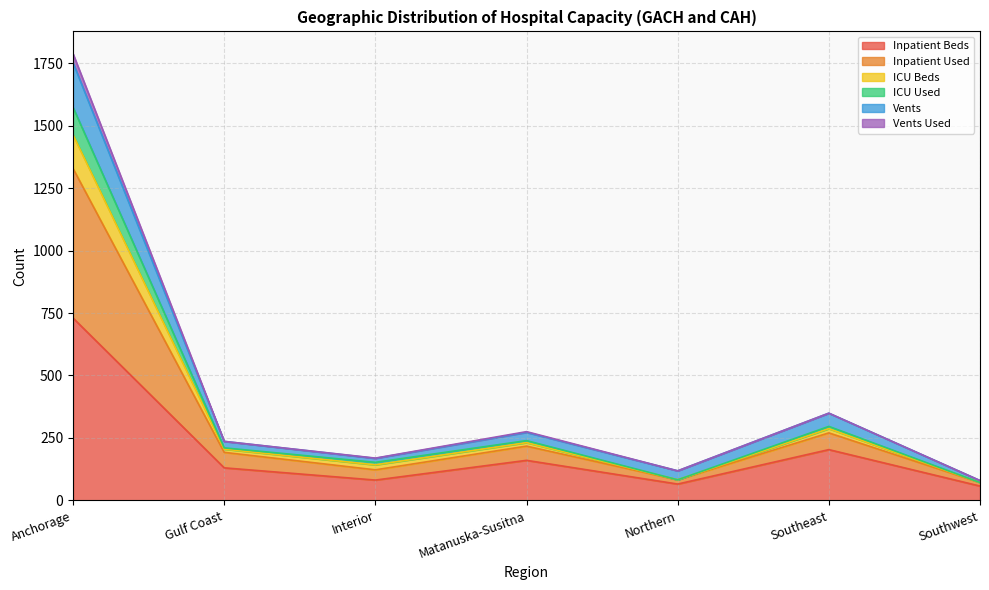

What is the label of the 2nd point from the left?

Gulf Coast